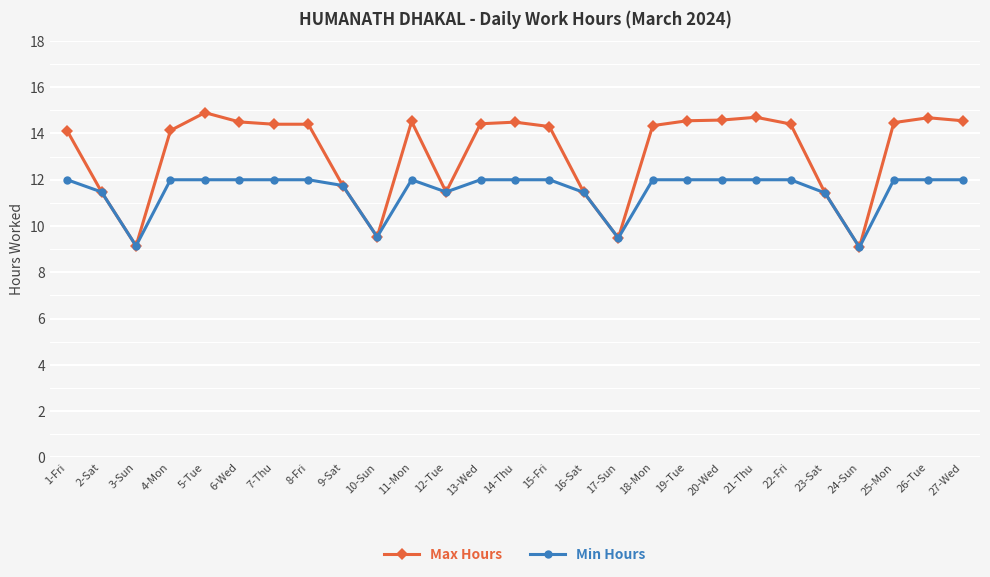

What is the average value of the Max Hours series?

13.2